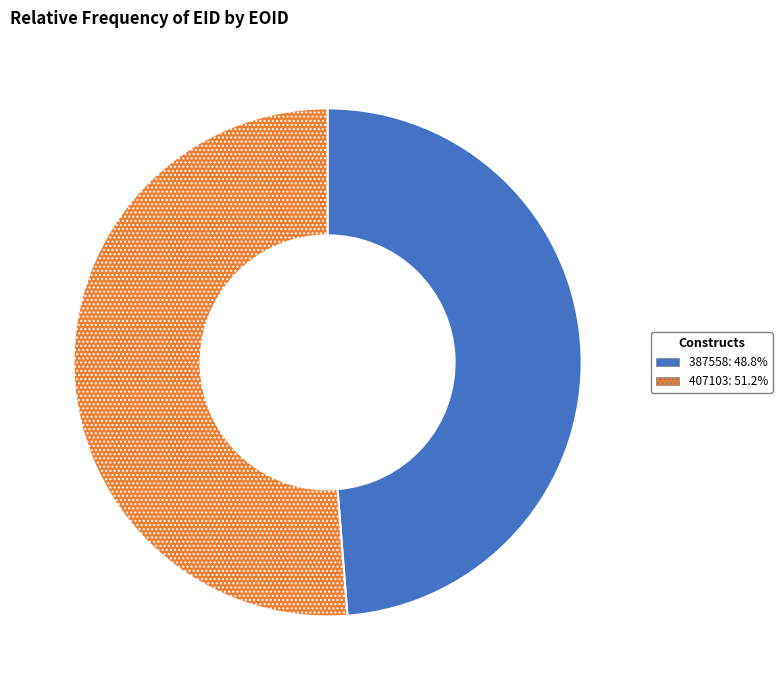

True or false: 387558 accounts for 49% of the total.

True